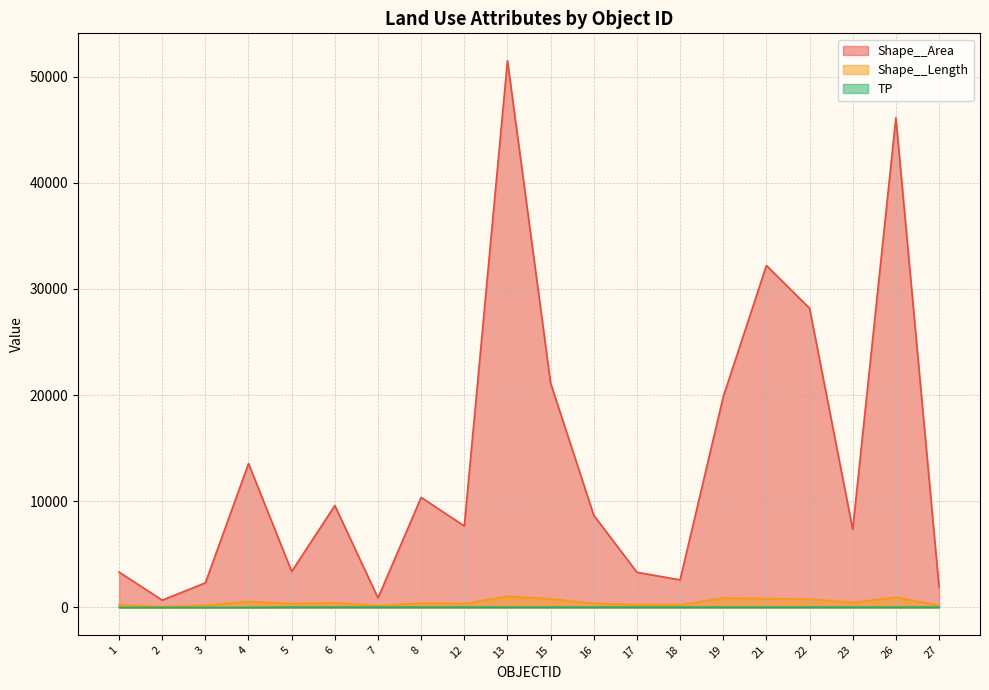

Reading right to left, transcribe all the data shown in this chart.

Shape__Area: 27=1959.9	26=46109.9	23=7361.2	22=28180.9	21=32205.9	19=19841.8	18=2598.0	17=3314.3	16=8678.9	15=21127.0	13=51494.9	12=7674.0	8=10365.8	7=897.6	6=9594.5	5=3390.9	4=13555.0	3=2316.0	2=689.1	1=3335.9
Shape__Length: 27=197.4	26=959.3	23=474.1	22=800.1	21=828.0	19=894.9	18=254.2	17=260.4	16=382.7	15=817.4	13=1058.1	12=356.5	8=419.6	7=157.4	6=437.2	5=358.9	4=561.8	3=200.5	2=101.3	1=241.6
TP: 27=30.0	26=30.0	23=30.0	22=30.0	21=30.0	19=30.0	18=30.0	17=30.0	16=30.0	15=30.0	13=30.0	12=30.0	8=30.0	7=30.0	6=30.0	5=30.0	4=0.0	3=0.0	2=0.0	1=0.0